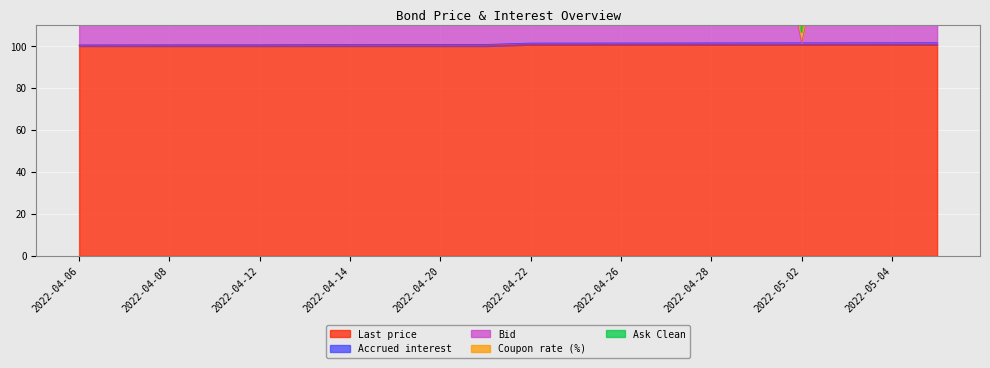

At which category does Bid reach its first local valley?

2022-05-02